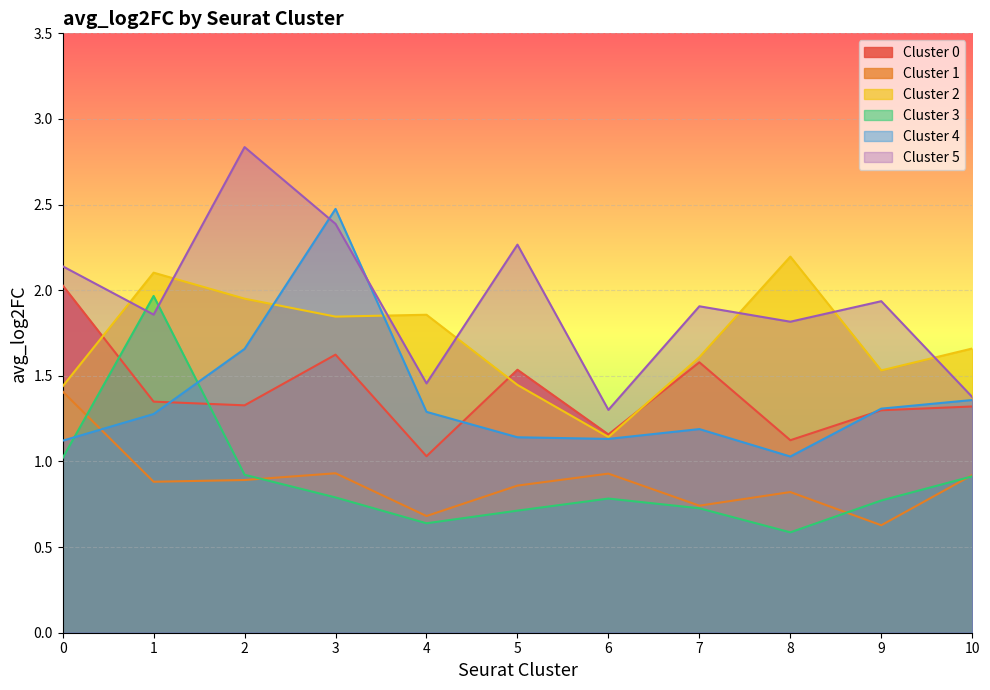

True or false: Cluster 3 has more than 2 points higher than both neighbors.

False